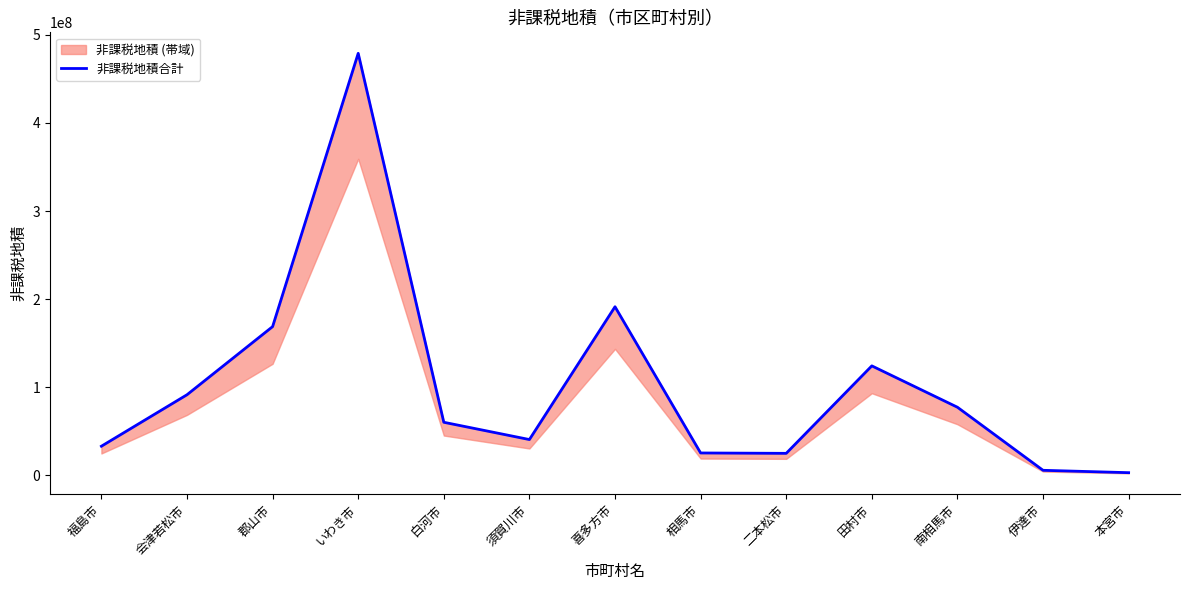

How many interior local peaks (higher than both neighbors) does the data have?

3